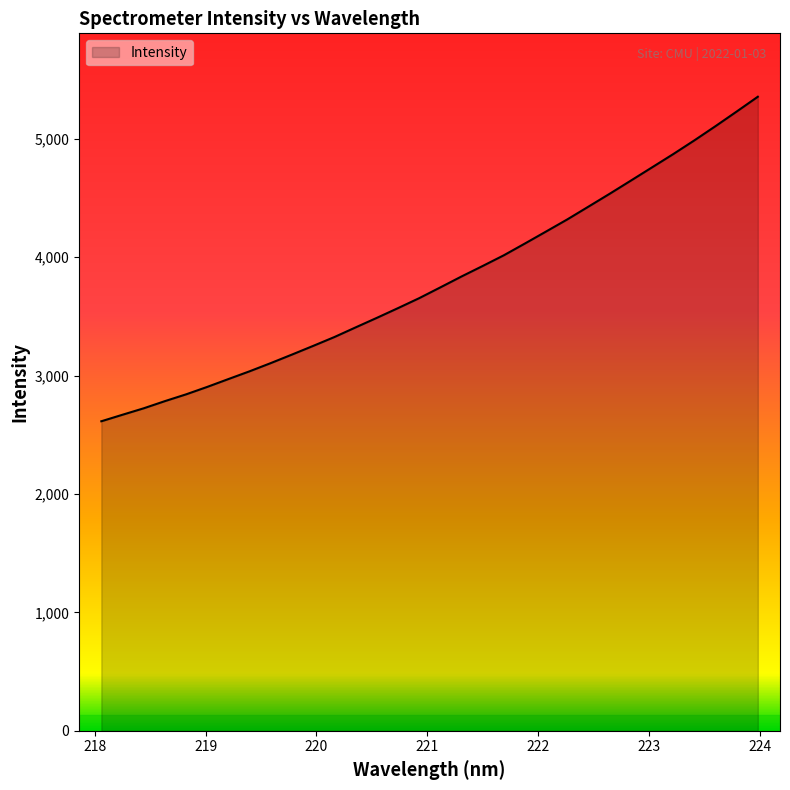

What is the smallest value displayed?

2613.8